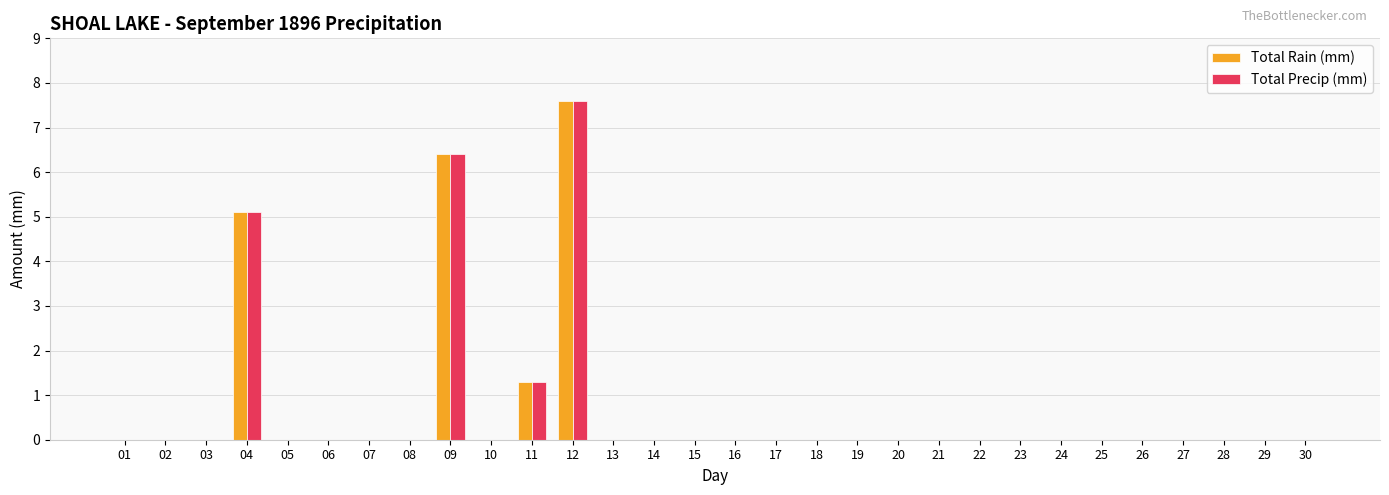

Is it true that Total Rain (mm) equals -4.2 at 28?

False